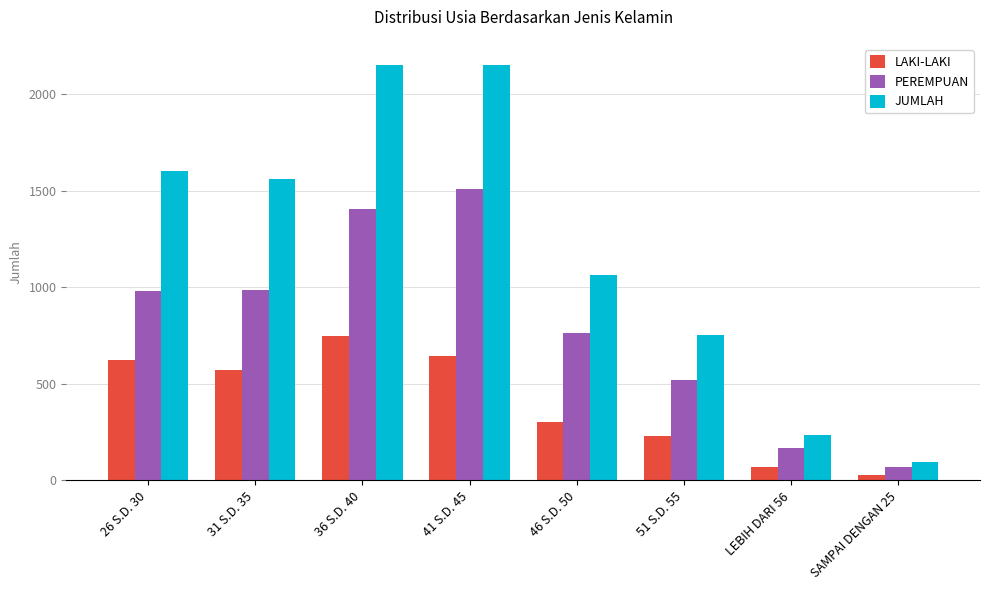

What is the difference between the maximum and second lowest values in the JUMLAH series?

1916